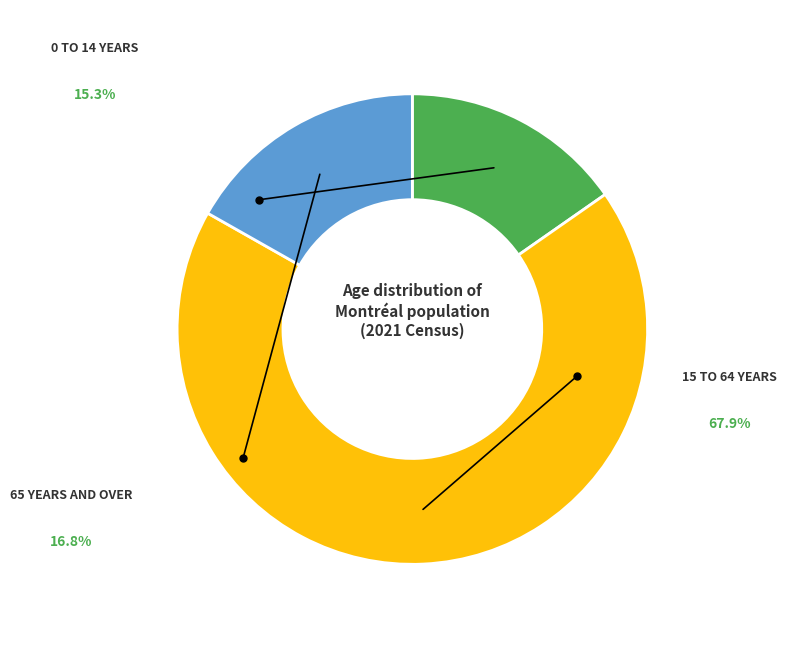

How many slices are in this pie chart?

3